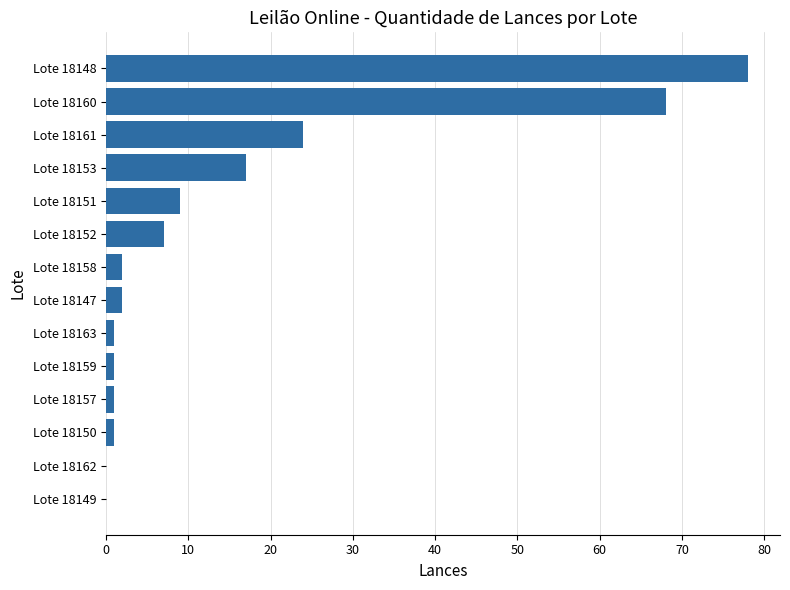

What is the sum of all values?

211